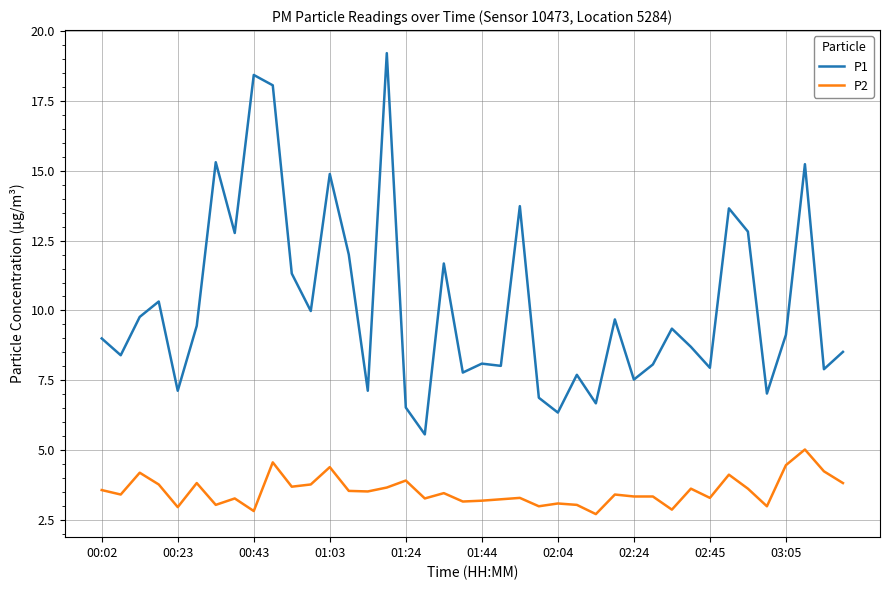

What is the greatest value displayed?

19.2